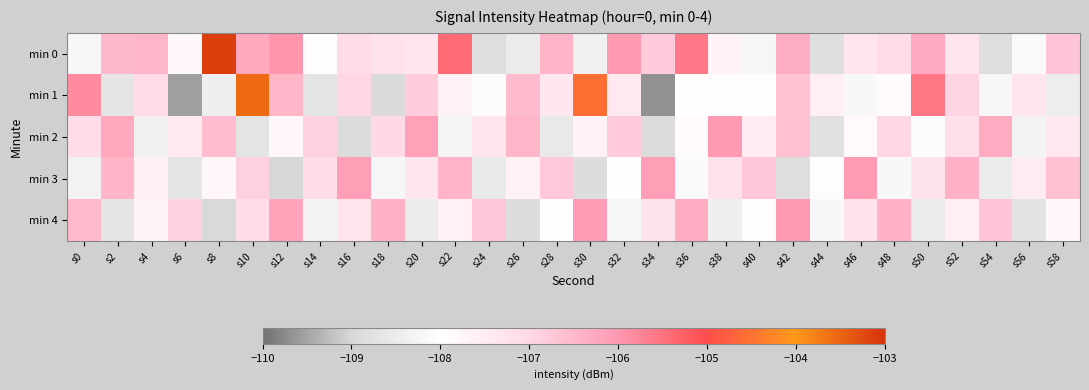

At which category is the sum across all series the highest?

s10